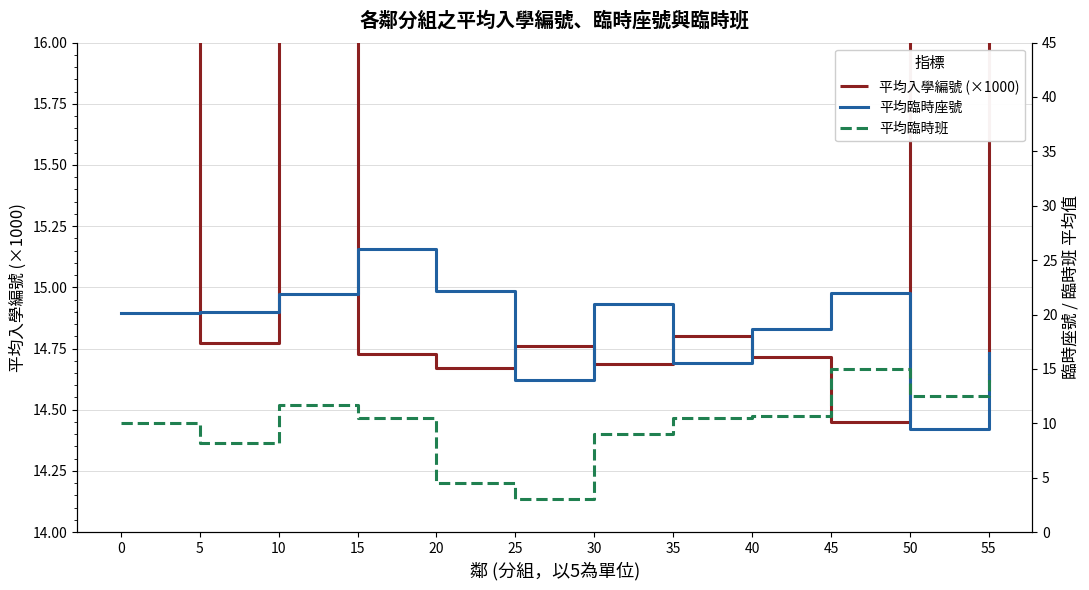

What is the difference between the maximum and minimum values in the 平均臨時班 series?

12.0